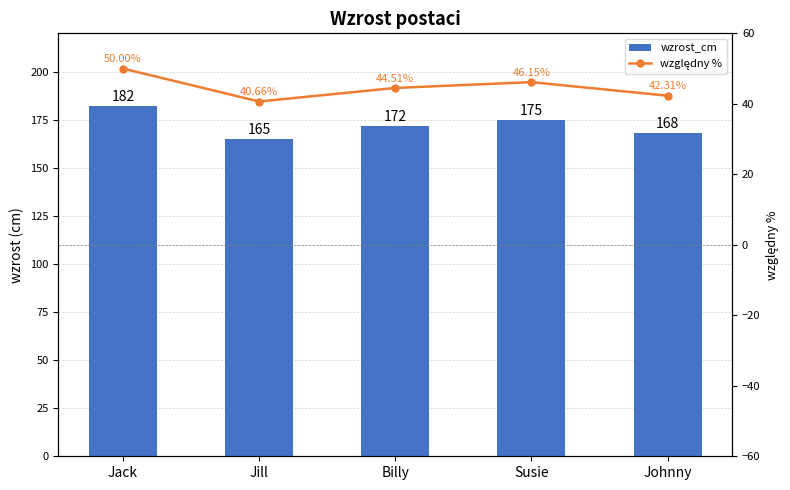

Is it true that wzrost_cm equals 42.4 at Susie?

False